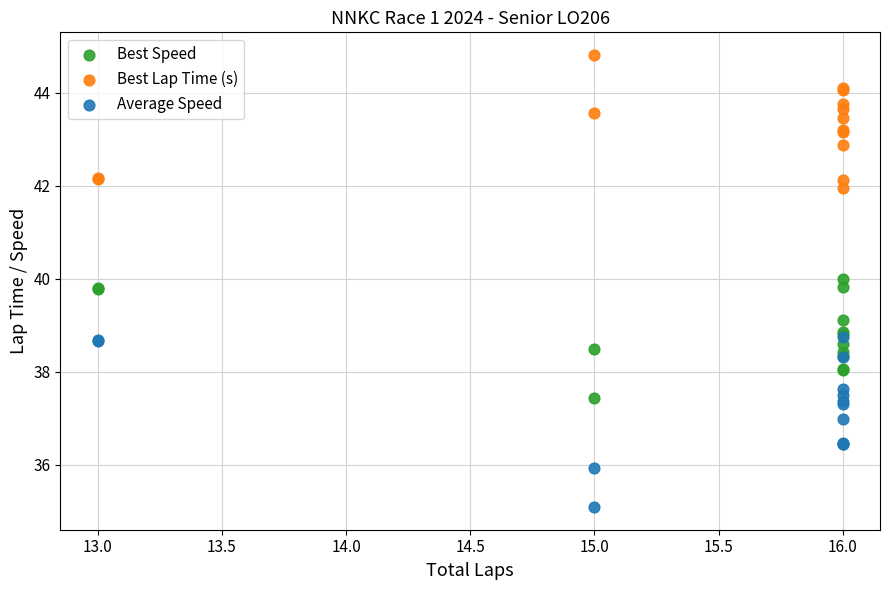

Which series has the largest Y range (max minus min)?

Average Speed